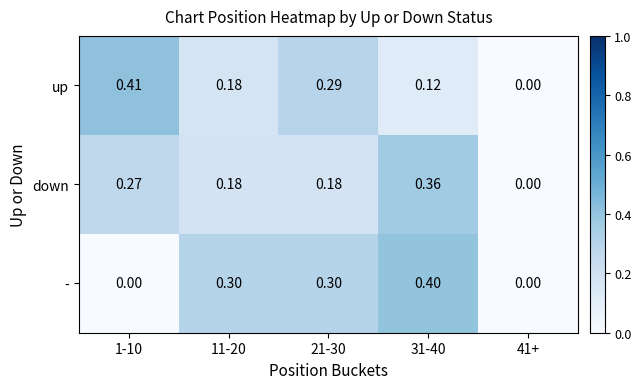

Which series has the largest range (max minus min)?

up